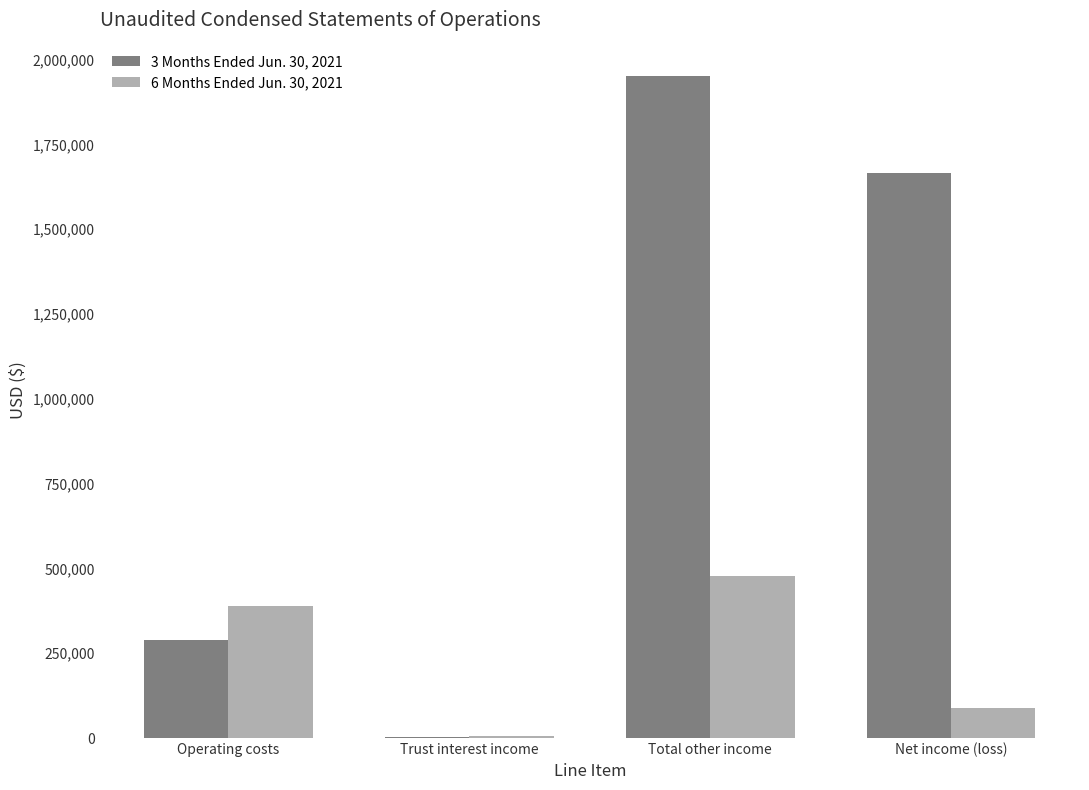

Reading left to right, transcribe all the data shown in this chart.

3 Months Ended Jun. 30, 2021: 287860	2794	1952326	1664466
6 Months Ended Jun. 30, 2021: 388184	6397	476377	88193